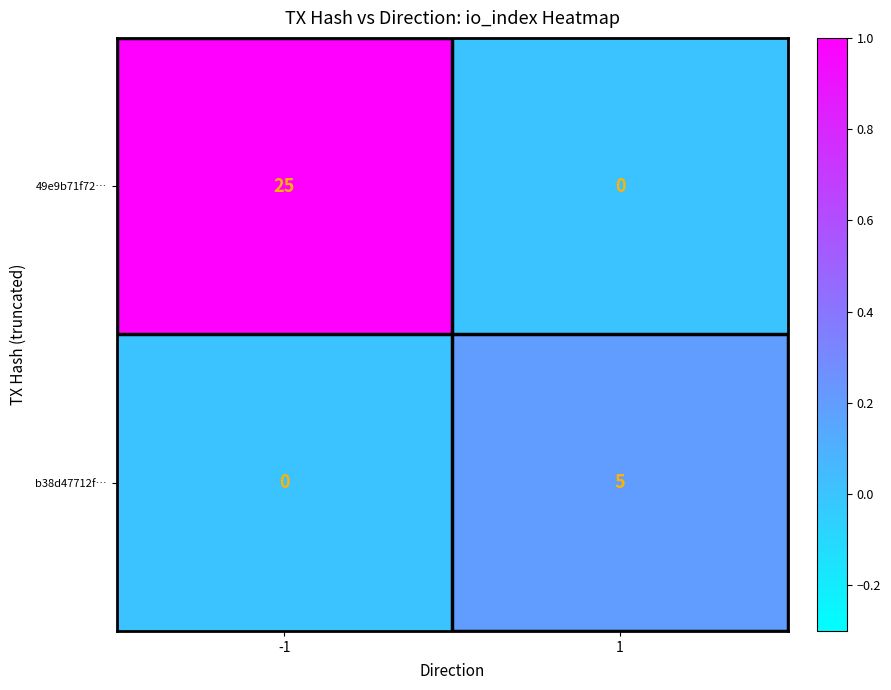

Rank the series by their maximum value, from lowest to highest.

b38d47712f…, 49e9b71f72…